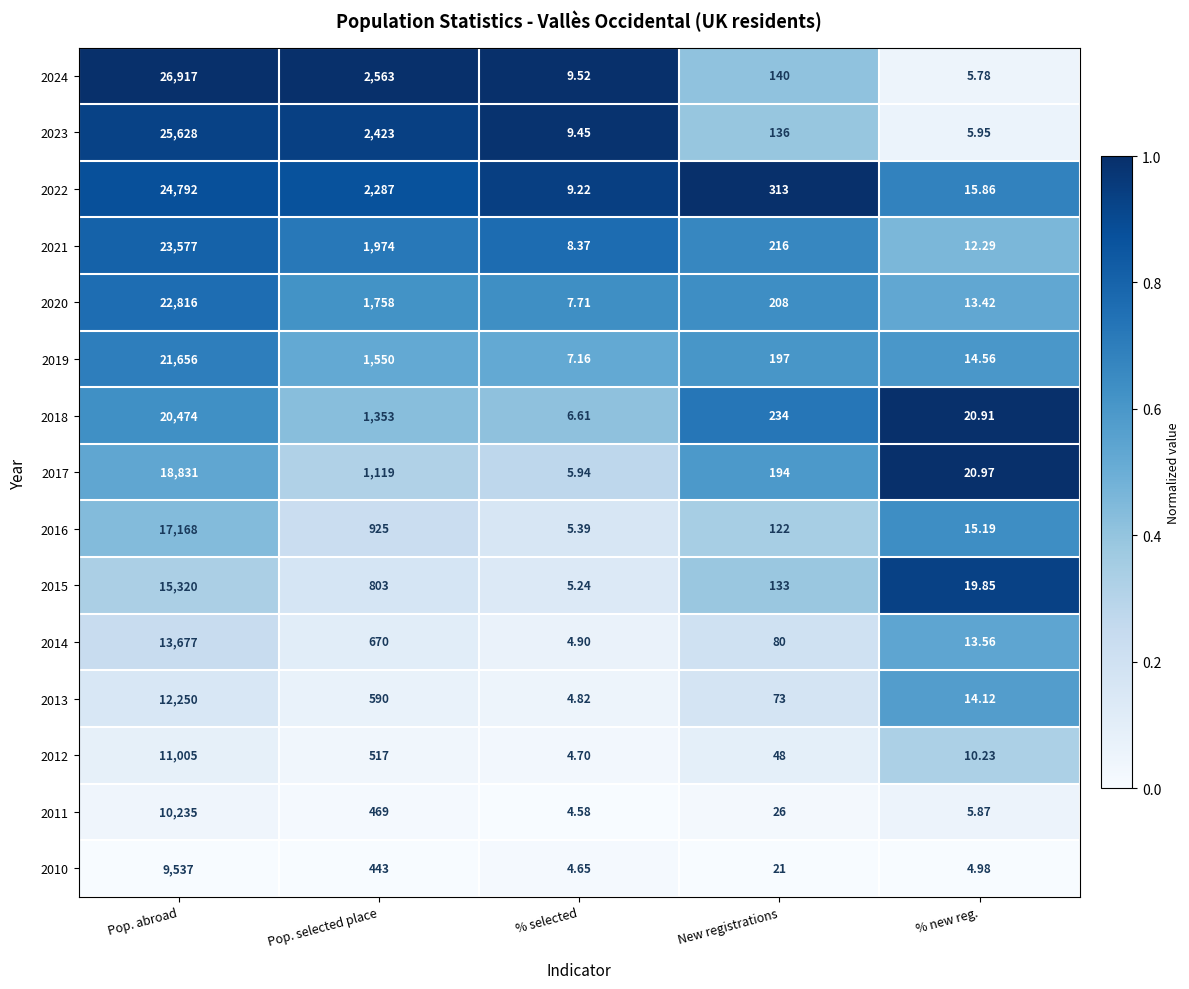

At which label is 2016 closest to 8586?

Pop. selected place